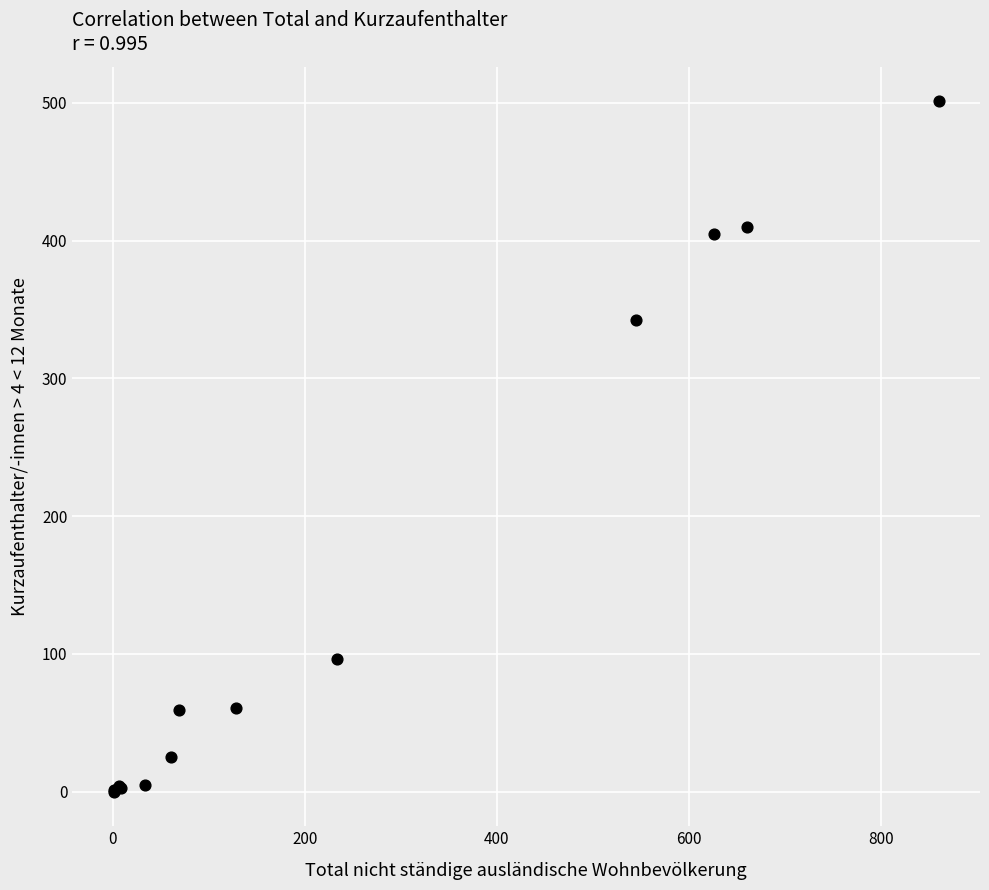

What Y value in the scatter plot is closest to 250?

342